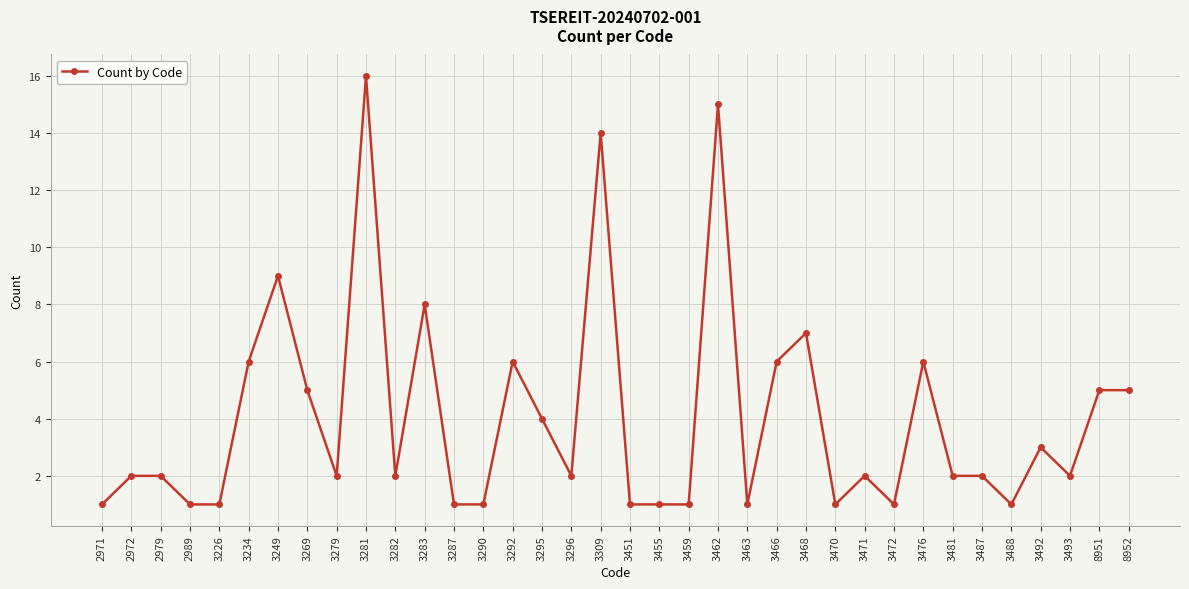

What is the value of the 26th point from the left?

1